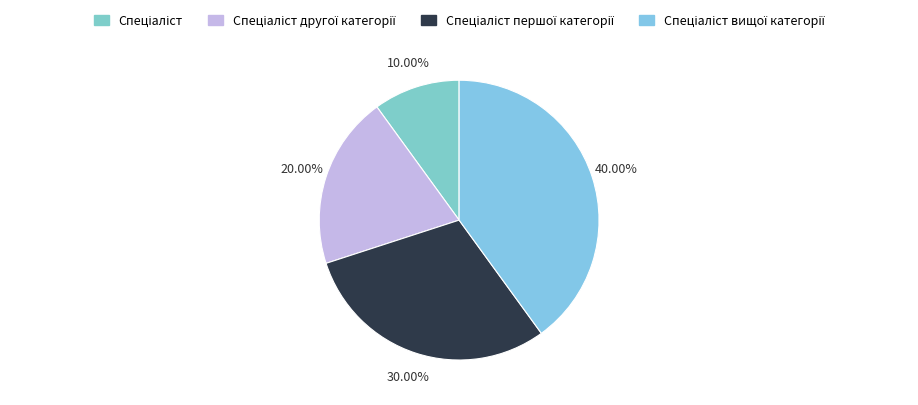

Count the number of slices in the pie.

4